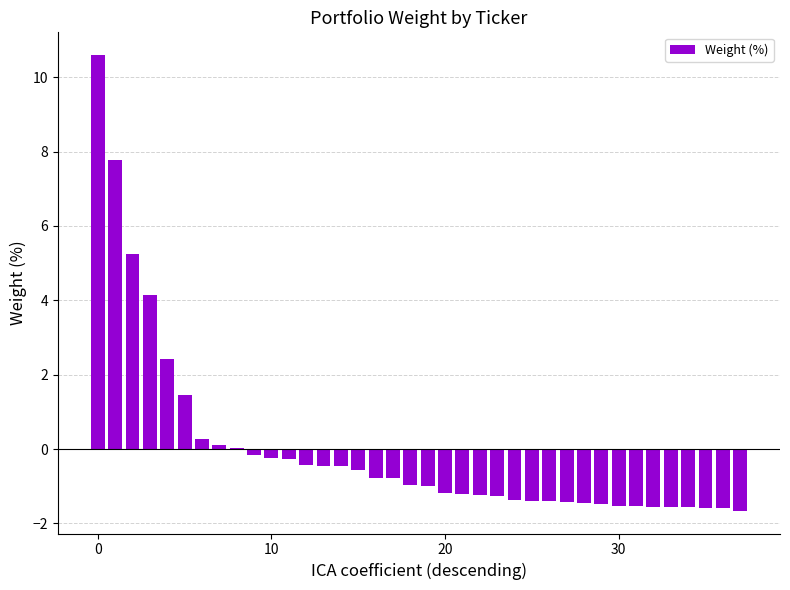

Are the bars horizontal?

No